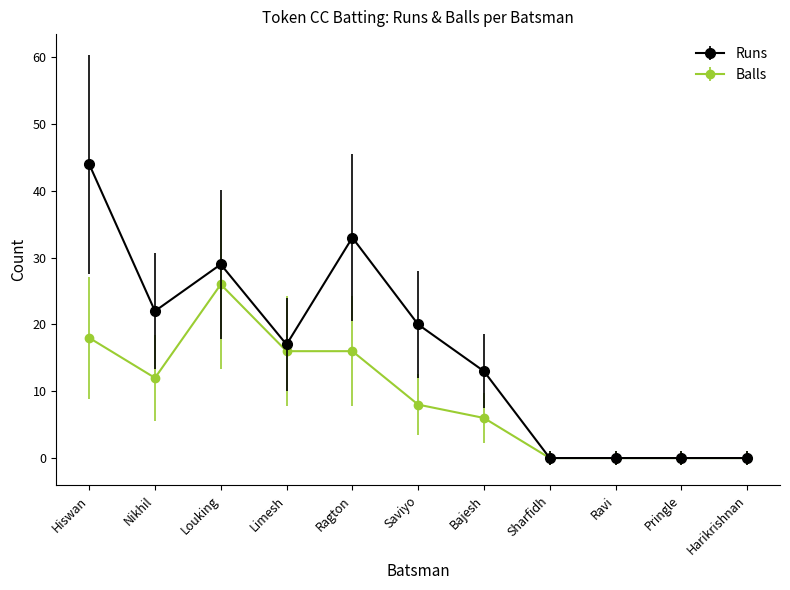

List the series in order of their overall mean, lowest first.

Balls, Runs